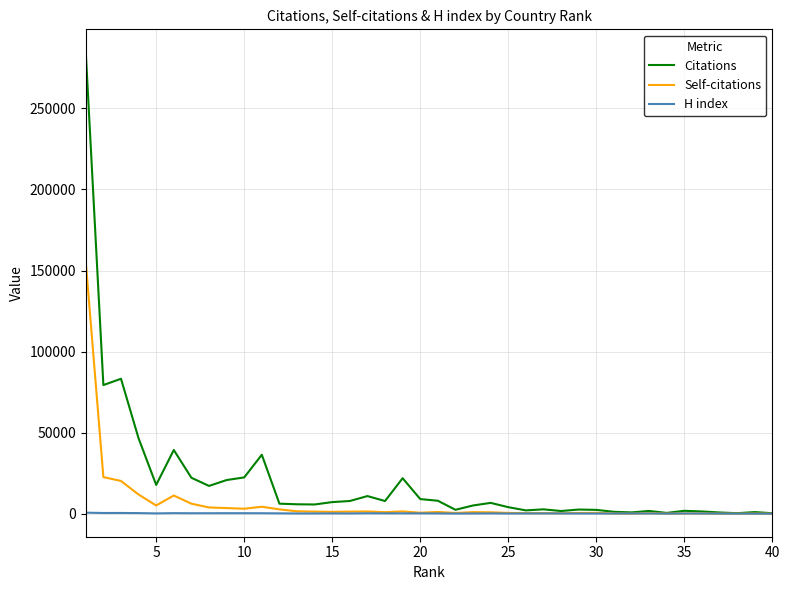

Which series has the widest spread of values?

Citations